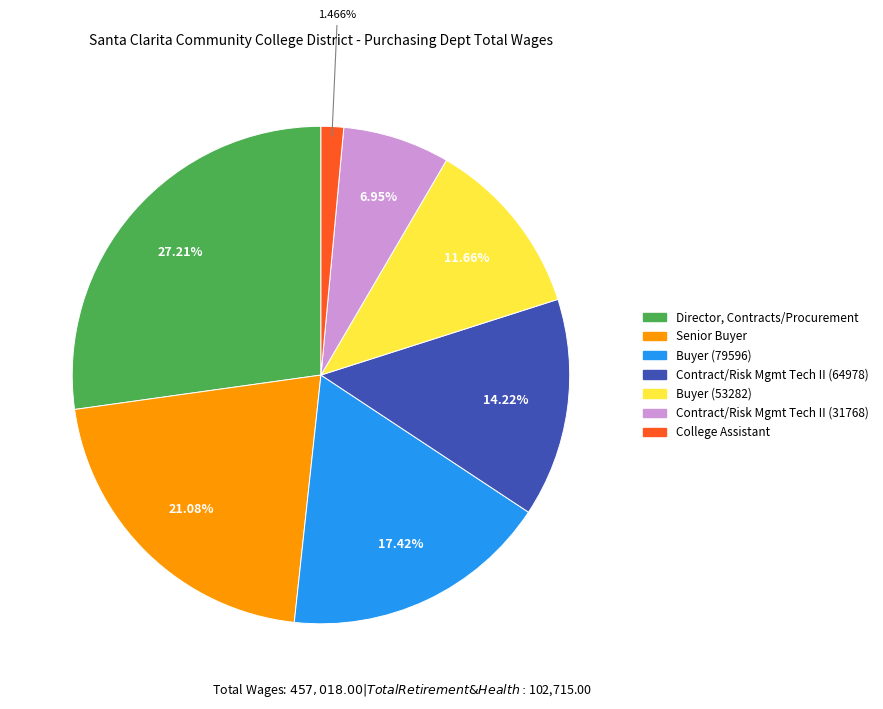

Does any single category account for the majority?

No